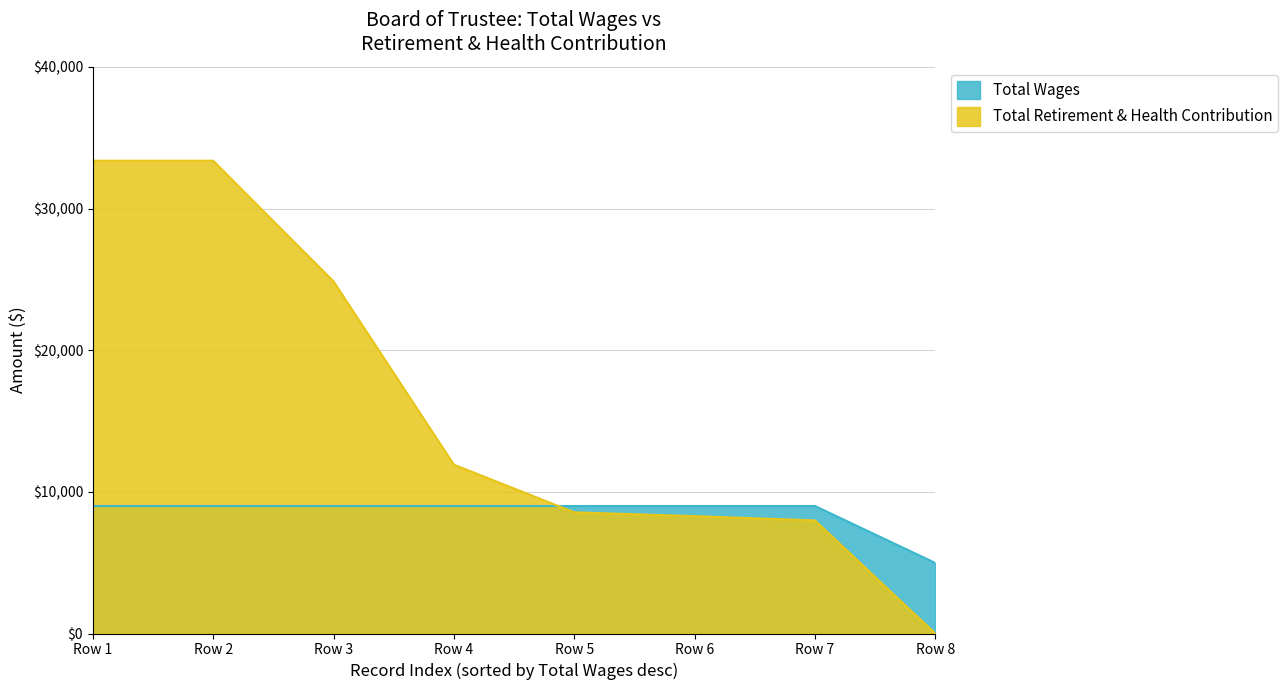

True or false: the data has more than 1 interior local peaks.

False